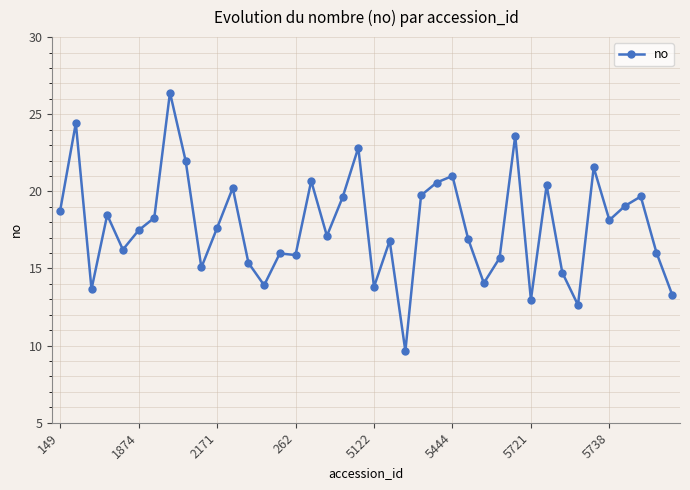

True or false: there are more than 1 points higher than both neighbors.

True